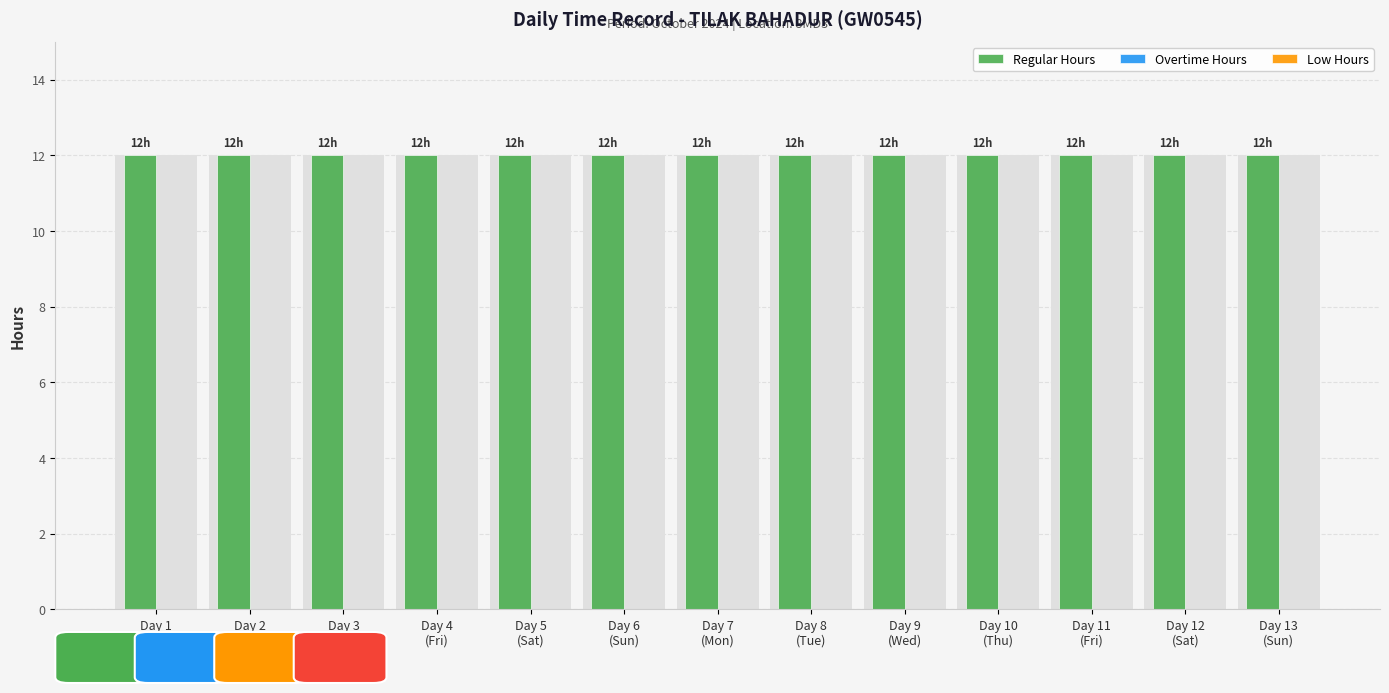

What is the difference between the highest and lowest values at Day 2
(Wed)?

12